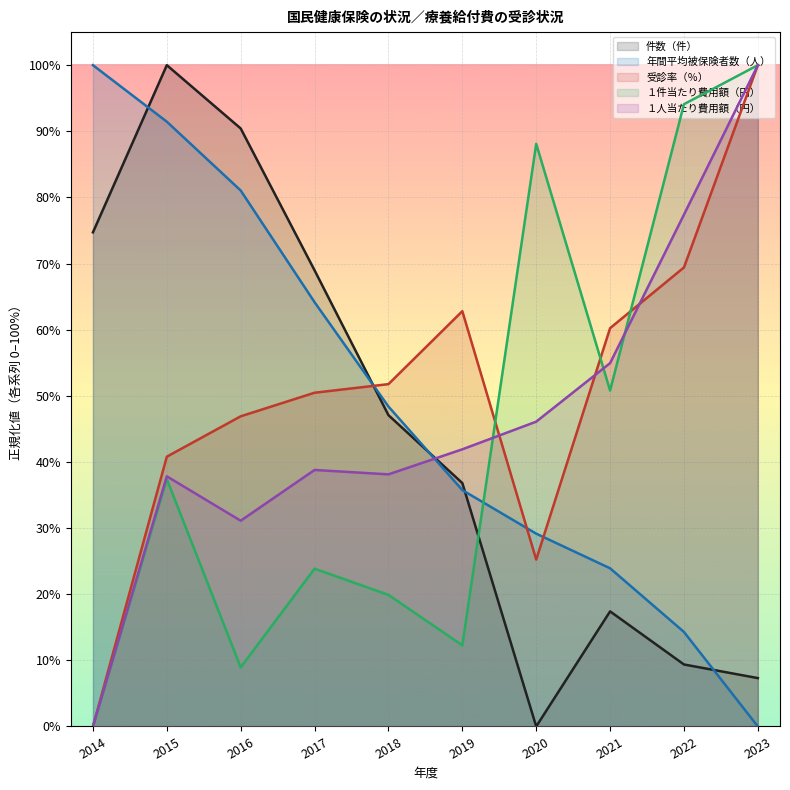

What is the sum of all 年間平均被保険者数（人） values?

4.9